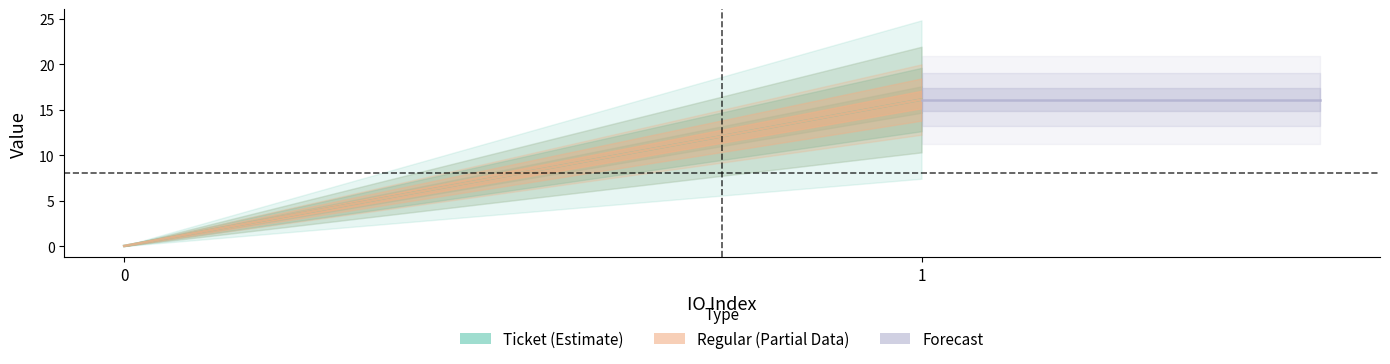

Which category has the highest value in the Ticket series?

1